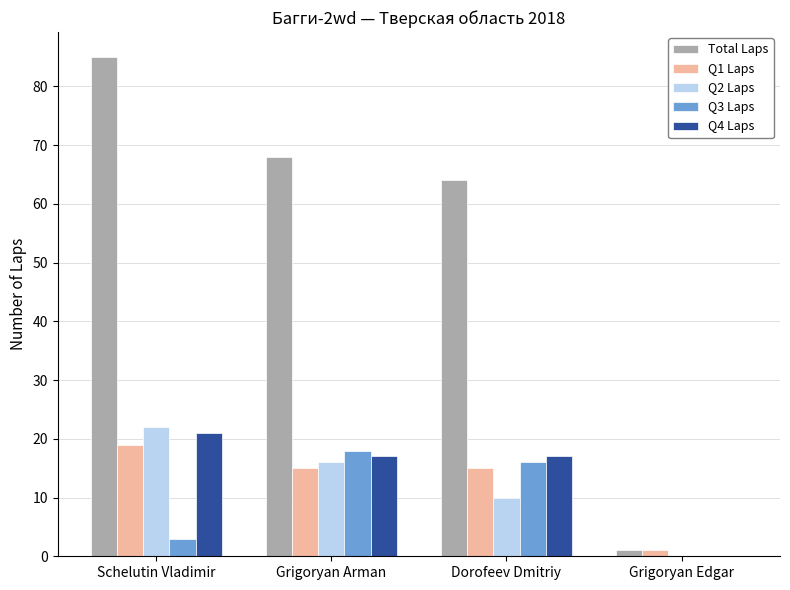

At which label does Total Laps reach its peak?

Schelutin Vladimir